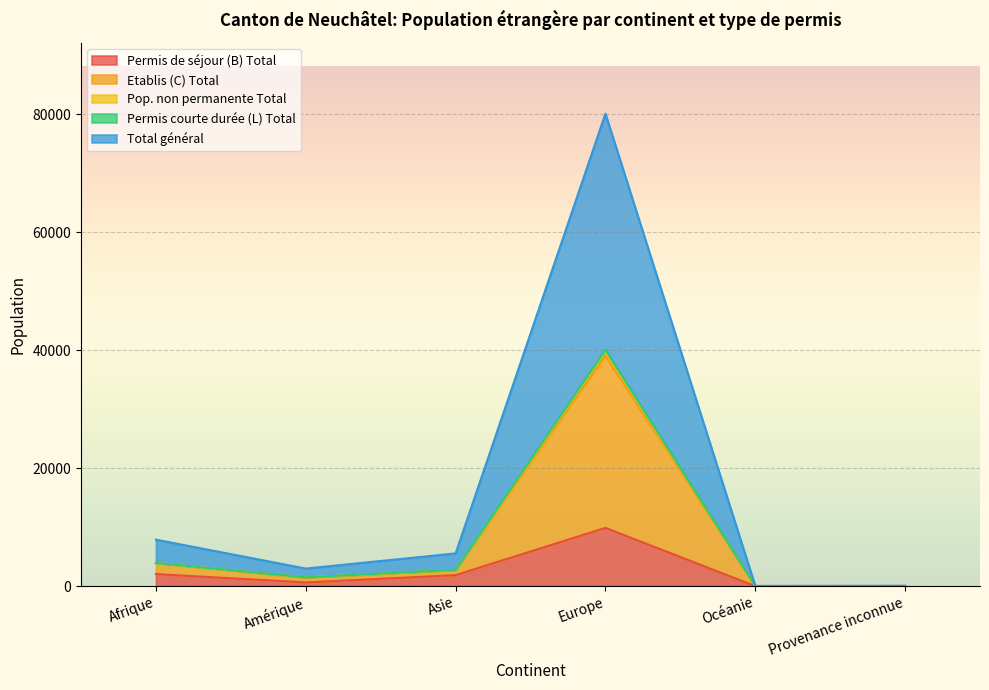

Which category has the highest value in the Permis de séjour (B) Total series?

Europe